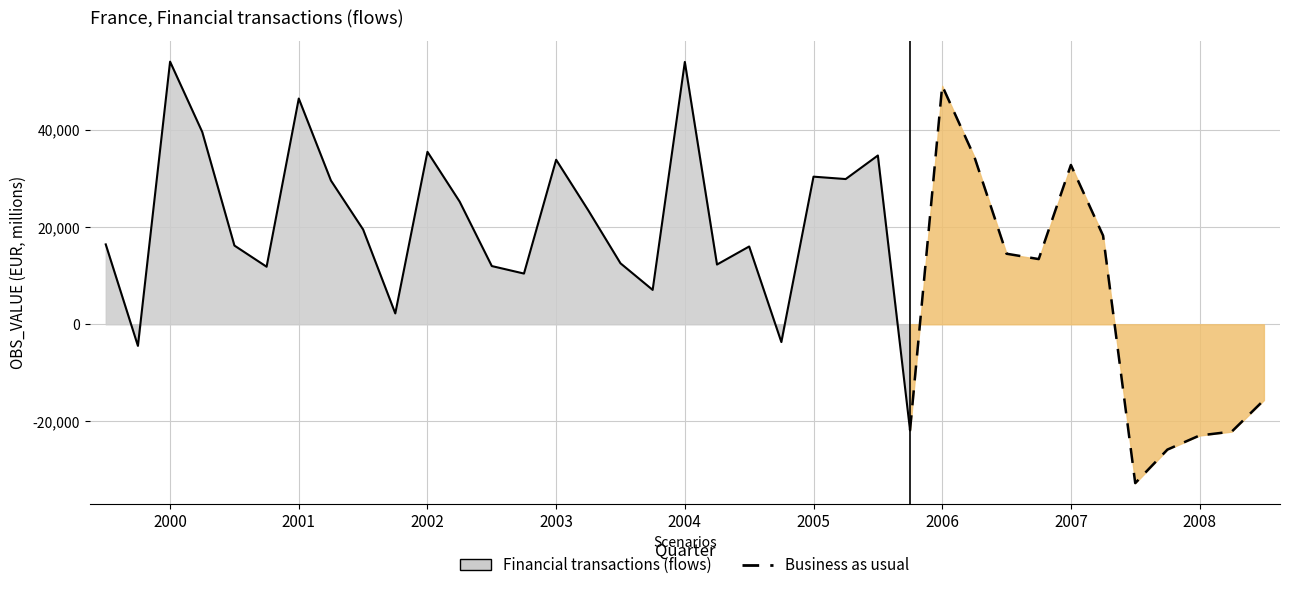

List the labels in order of value, largest first.

2000-Q1, 2004-Q1, 2006-Q1, 2001-Q1, 2000-Q2, 2002-Q1, 2005-Q3, 2006-Q2, 2003-Q1, 2007-Q1, 2005-Q1, 2005-Q2, 2001-Q2, 2002-Q2, 2003-Q2, 2001-Q3, 2007-Q2, 1999-Q3, 2000-Q3, 2004-Q3, 2006-Q3, 2006-Q4, 2003-Q3, 2004-Q2, 2002-Q3, 2000-Q4, 2002-Q4, 2003-Q4, 2001-Q4, 2004-Q4, 1999-Q4, 2008-Q3, 2005-Q4, 2008-Q2, 2008-Q1, 2007-Q4, 2007-Q3